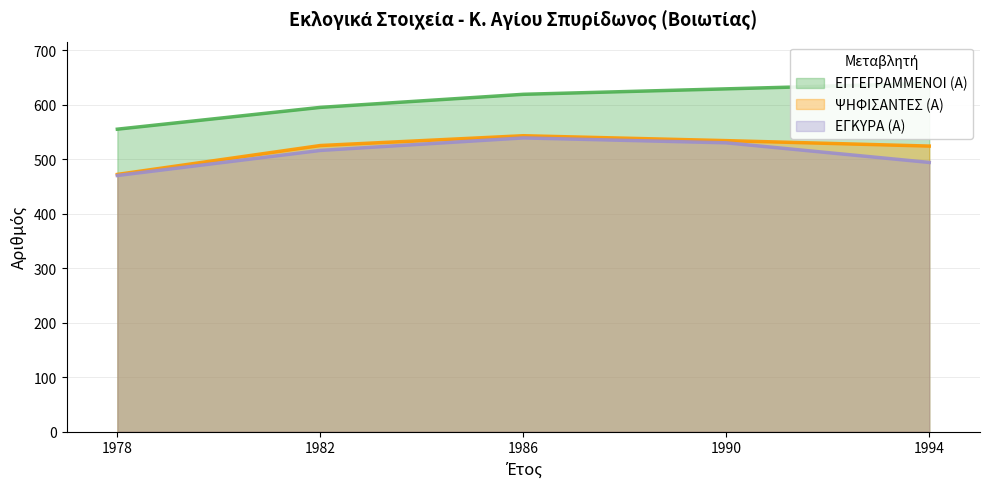

At which category is the sum across all series the highest?

1986